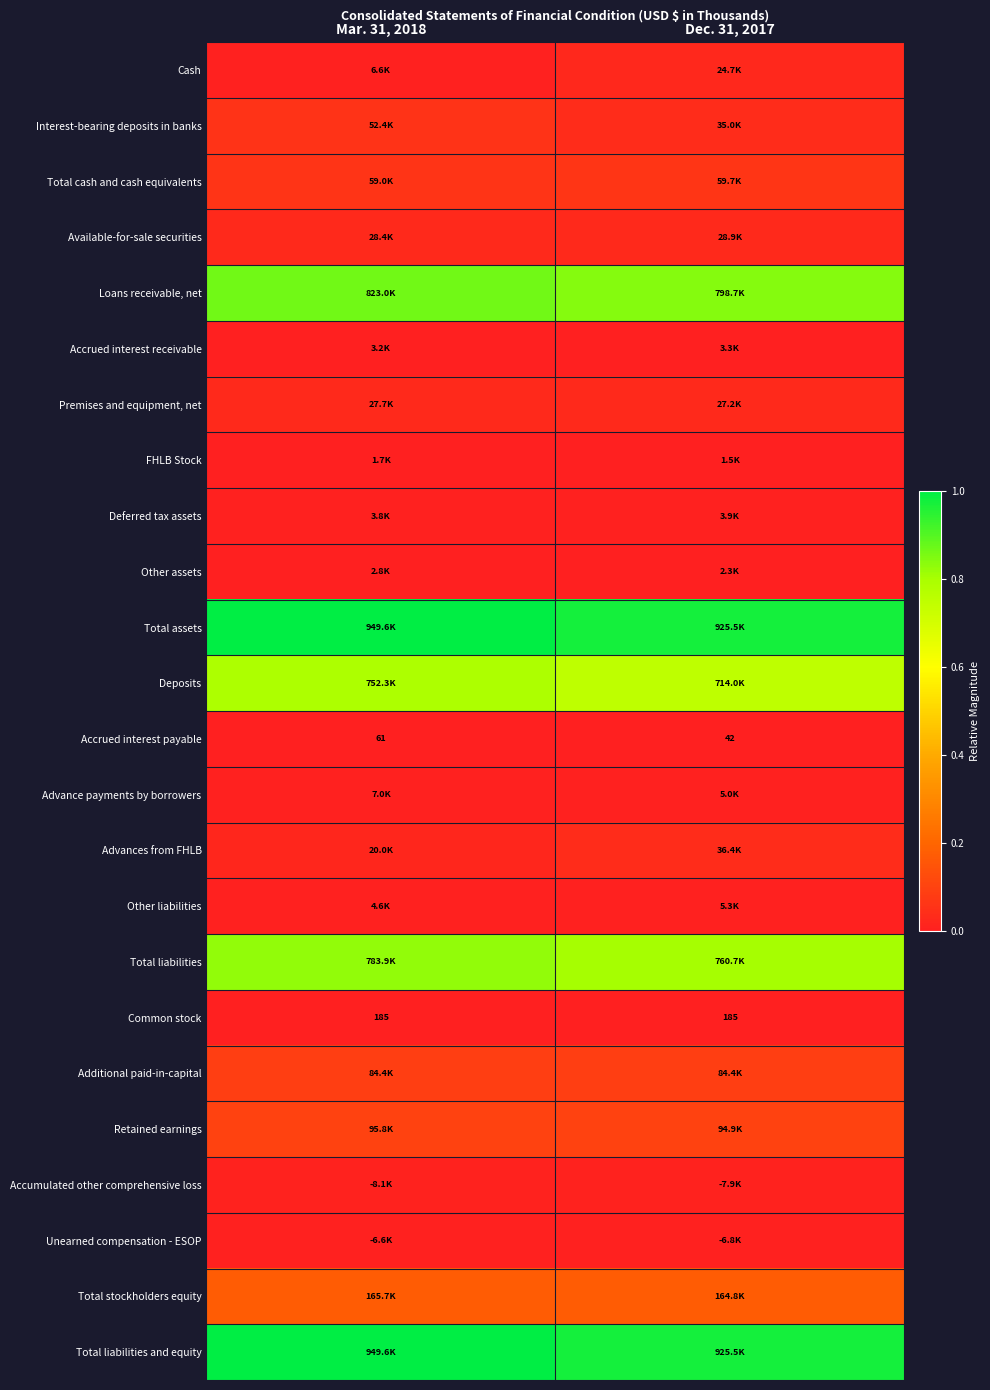

List the series in order of their peak value, lowest first.

Accrued interest payable, Common stock, FHLB Stock, Other assets, Accrued interest receivable, Deferred tax assets, Other liabilities, Unearned compensation - ESOP, Advance payments by borrowers, Accumulated other comprehensive loss, Cash, Premises and equipment, net, Available-for-sale securities, Advances from FHLB, Interest-bearing deposits in banks, Total cash and cash equivalents, Additional paid-in-capital, Retained earnings, Total stockholders equity, Deposits, Total liabilities, Loans receivable, net, Total assets, Total liabilities and equity